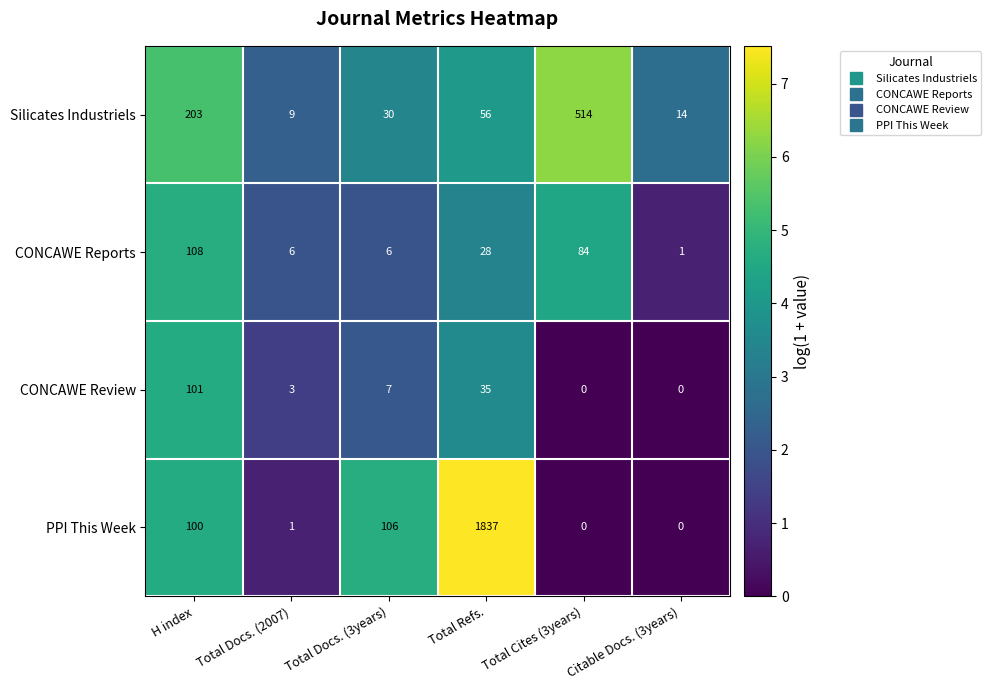

True or false: CONCAWE Reports has a value of 145 at Total Cites (3years).

False